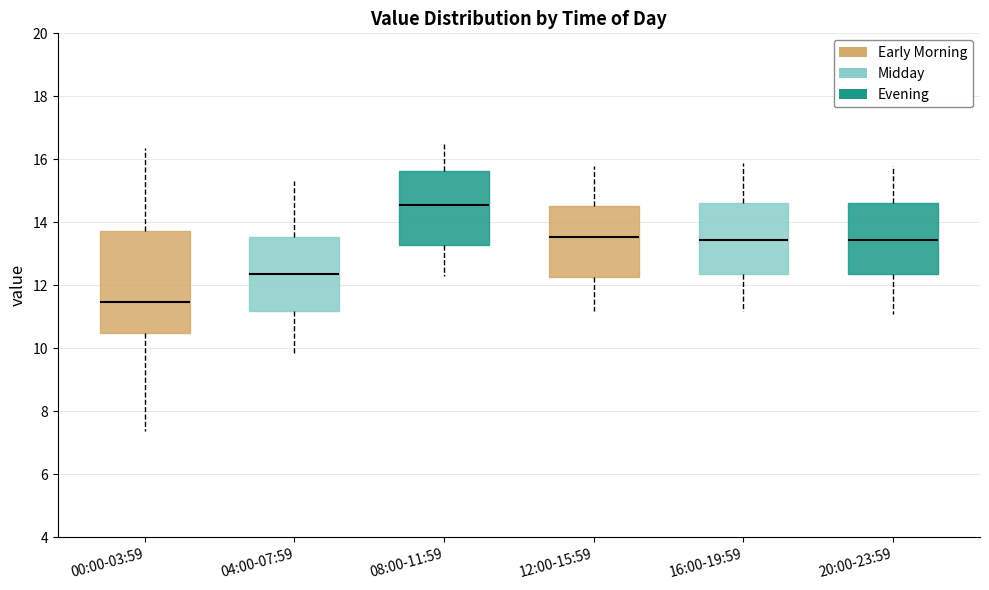

Which box is the tallest, from its lower edge to its upper edge?

00:00-03:59